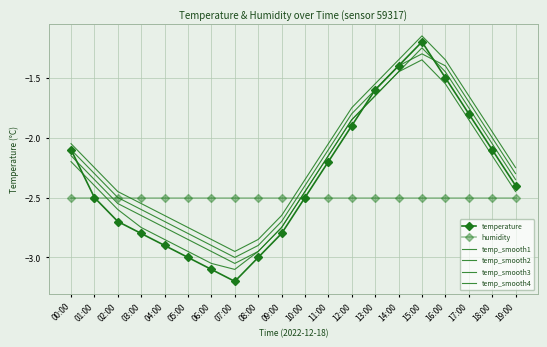

How many interior local peaks does the temp_smooth1 series have?

1